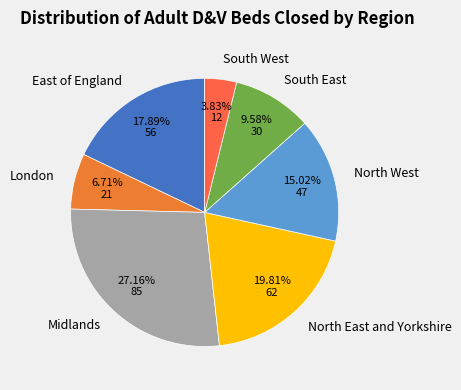

Combined, do London and South West account for over 50%?

No